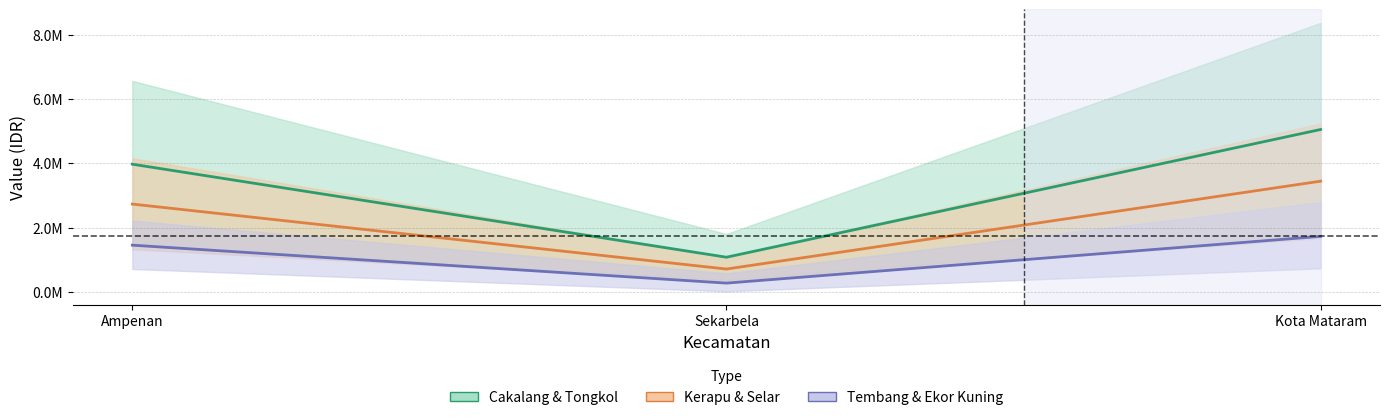

What is the label of the 1st point from the left?

Ampenan